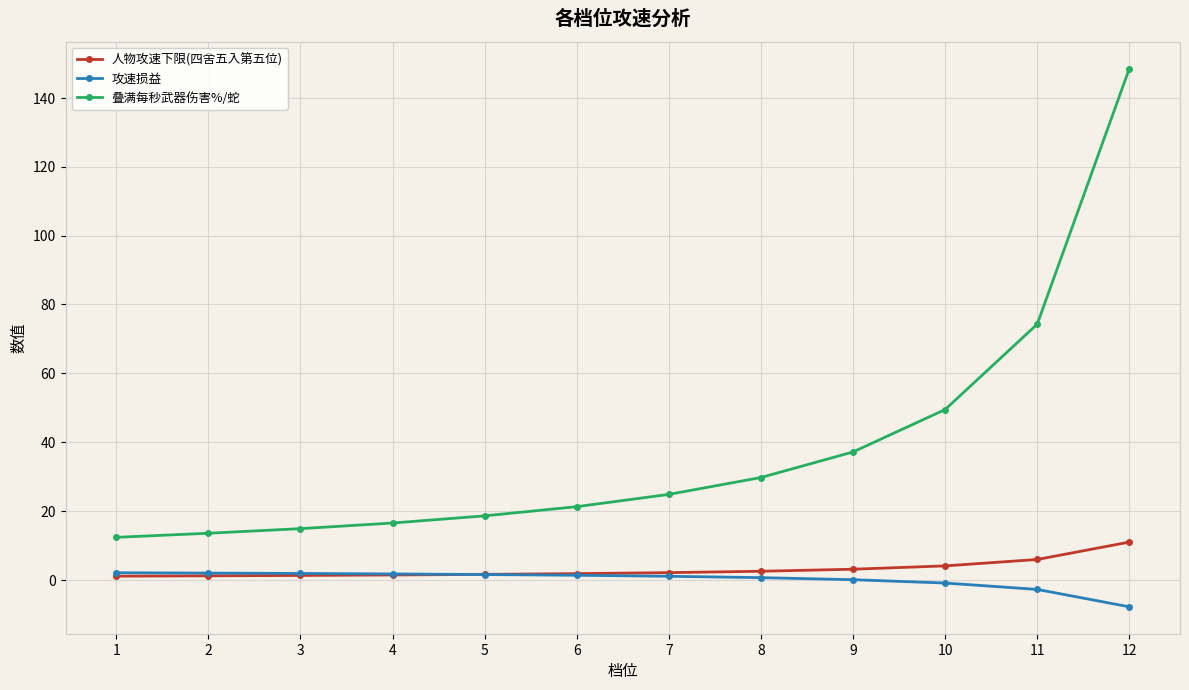

What is the total value across all series at 2?

16.6